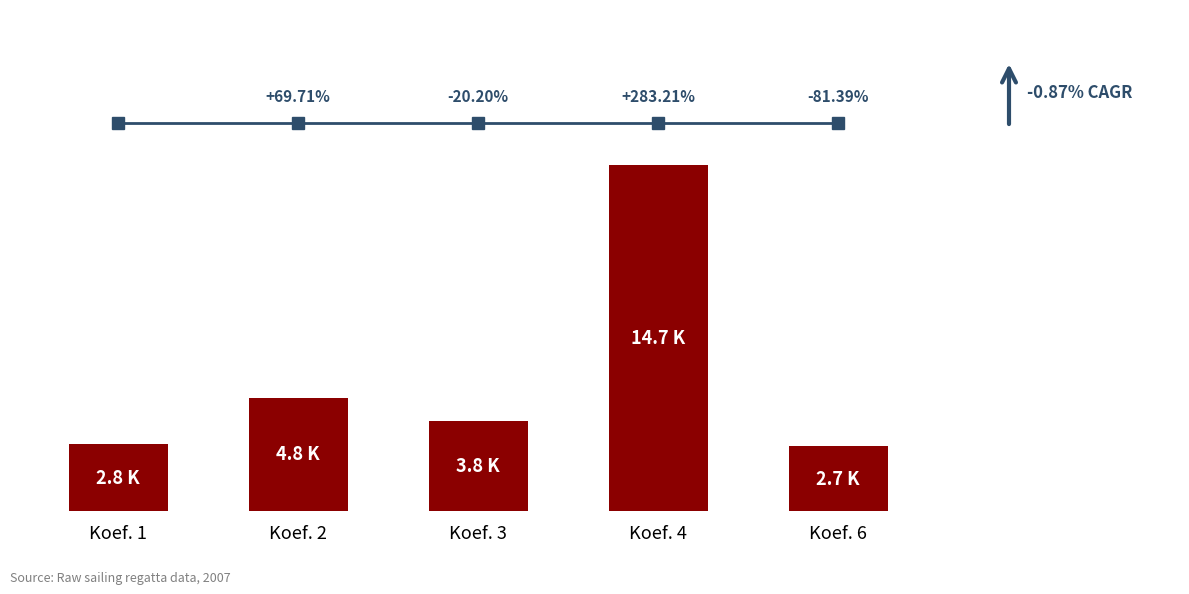

True or false: the data shows 754 at Koef. 6.

False